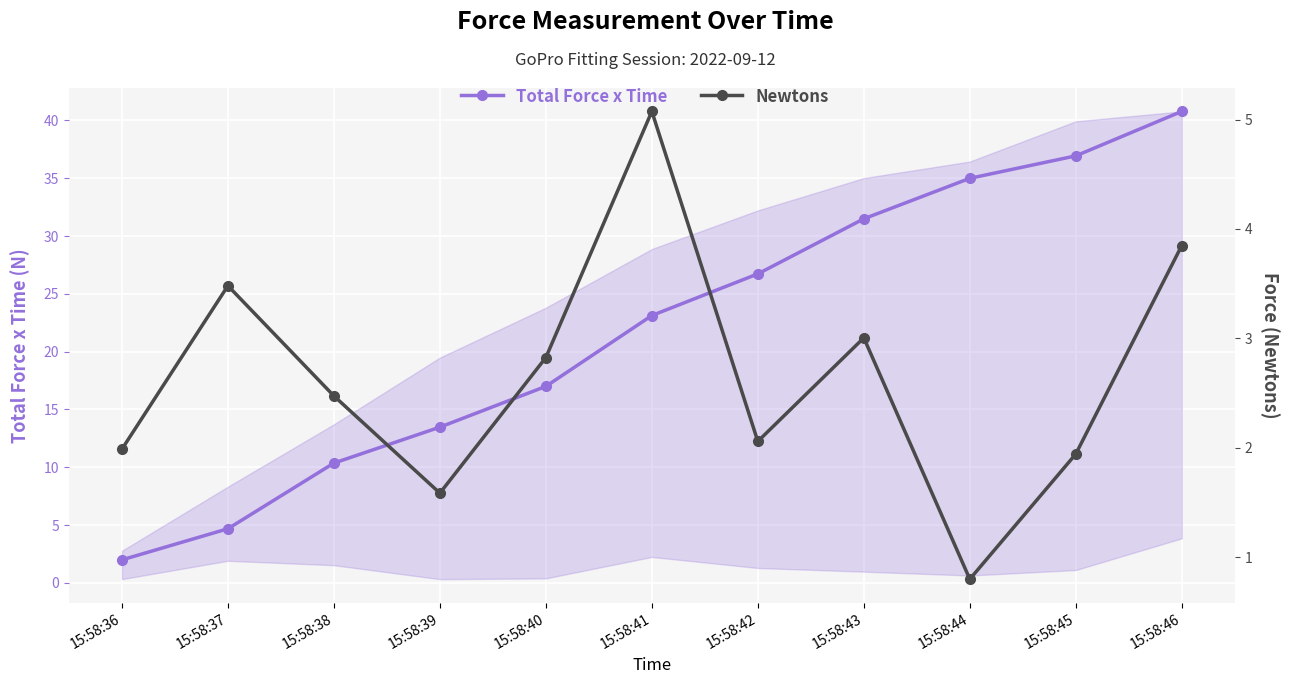

True or false: Newtons and Total Force x Time intersect in this chart.

False